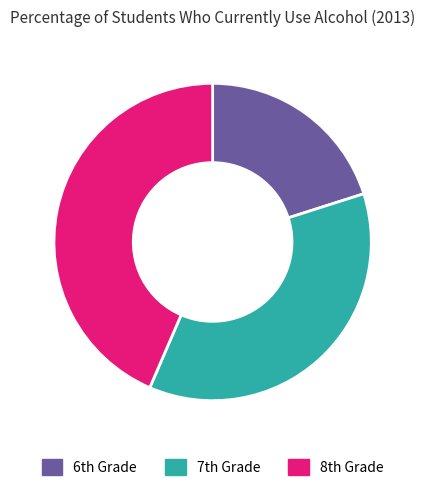

What is the smallest slice in the pie chart?

6th Grade